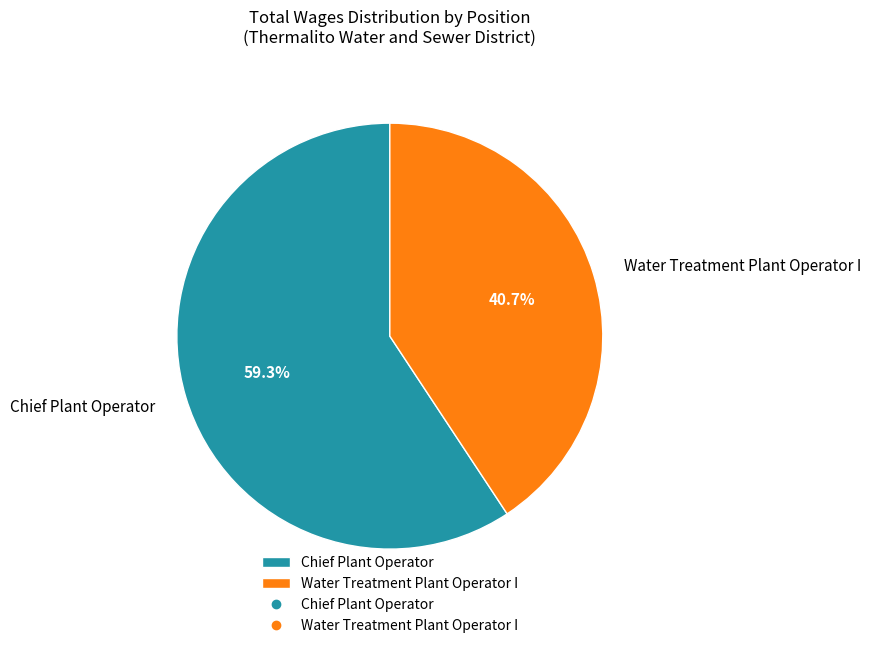

Does Water Treatment Plant Operator I account for over 50% of the chart?

No